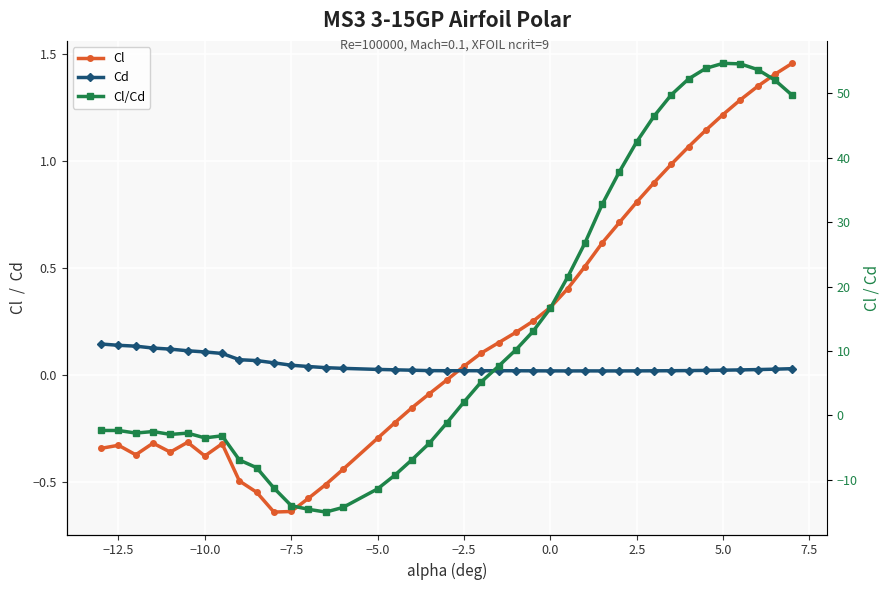

True or false: Cl and Cl/Cd intersect in this chart.

True